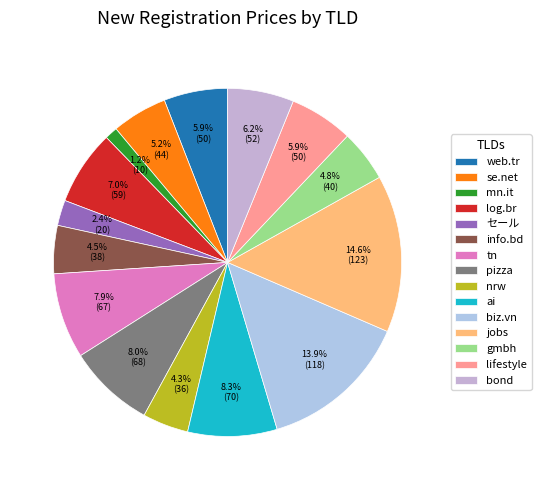

What is the change in value from セール to pizza?

+48.0